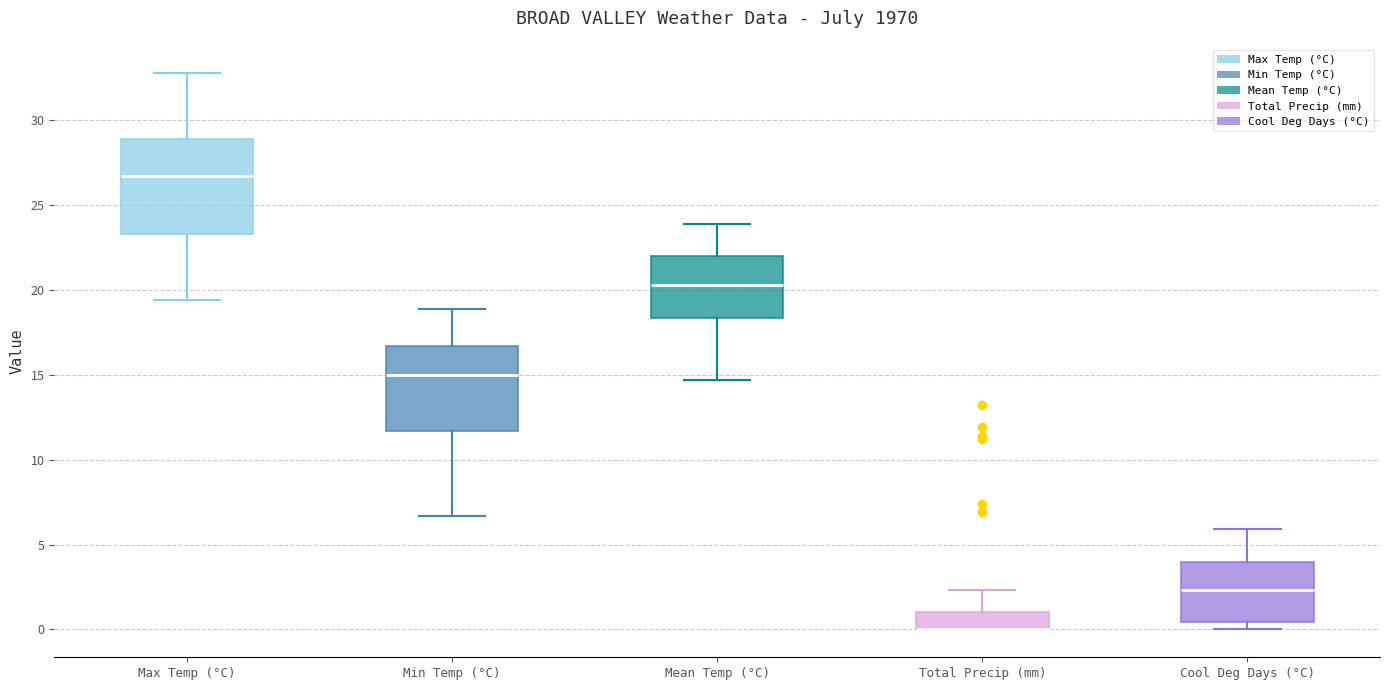

Where is the upper edge of the box for Total Precip (mm) on the y-axis? The values are not printed on the chart, so give them approximately, as read against the axis.

1.0